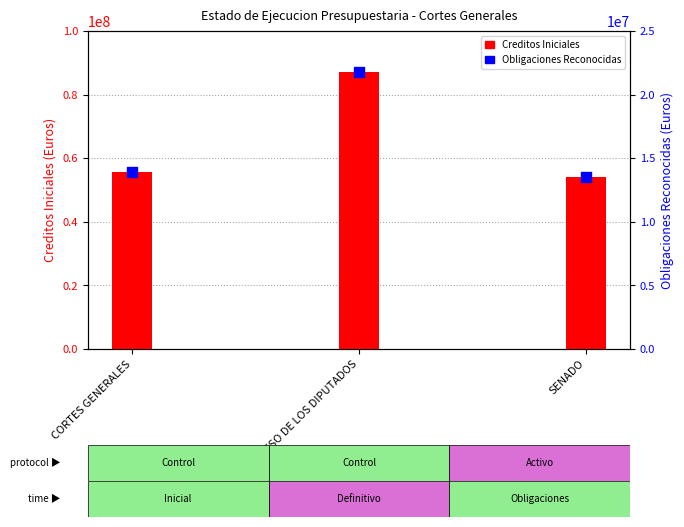

Which series reaches the maximum Y coordinate?

Creditos Iniciales